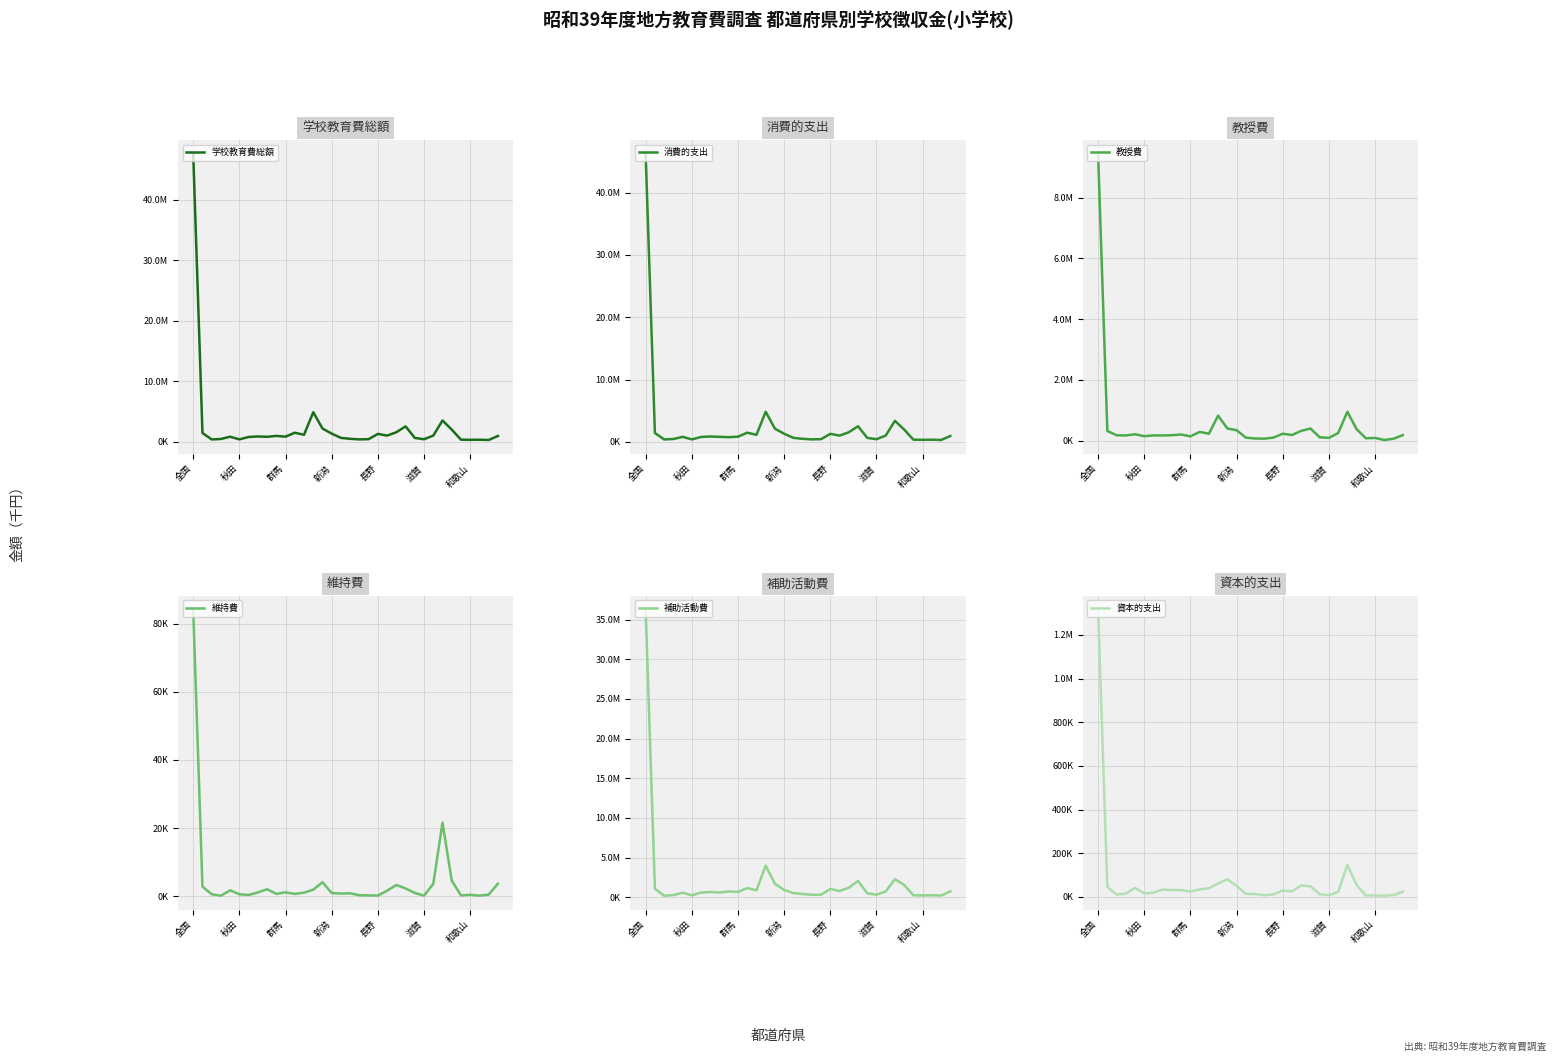

At 24, list the series in order from smallest to largest.

維持費, 資本的支出, 教授費, 補助活動費, 消費的支出, 学校教育費総額